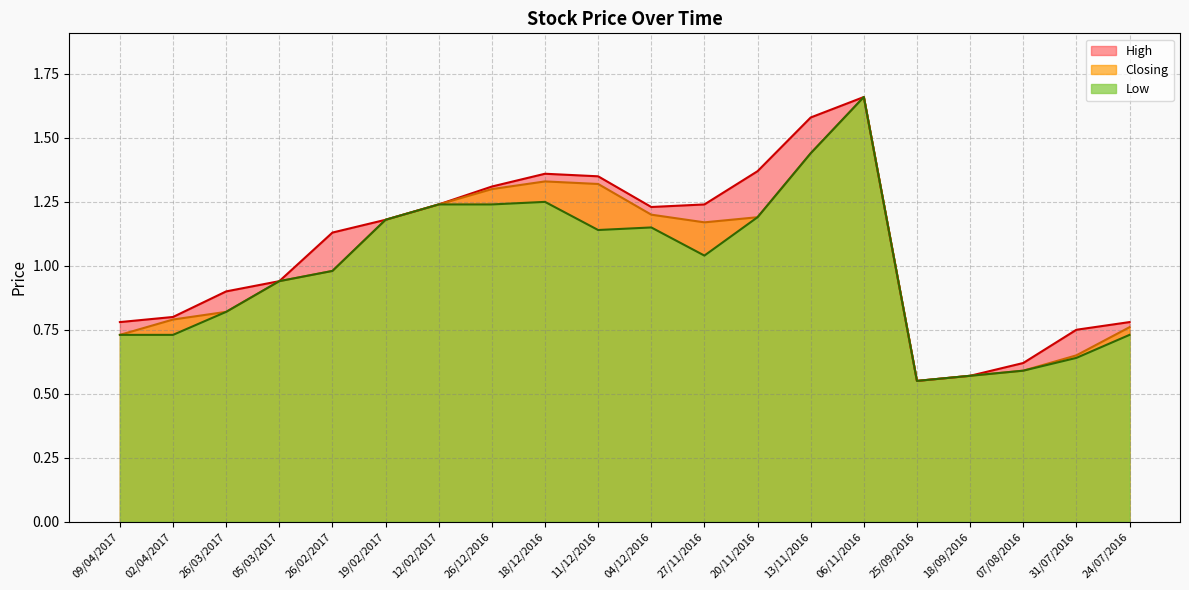

What is the sum of all High values?

21.3